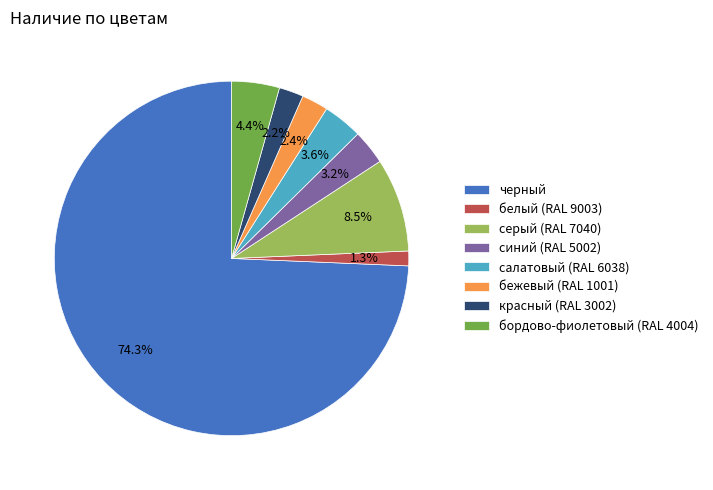

What percentage is NOT represented by салатовый (RAL 6038)?

96.4%